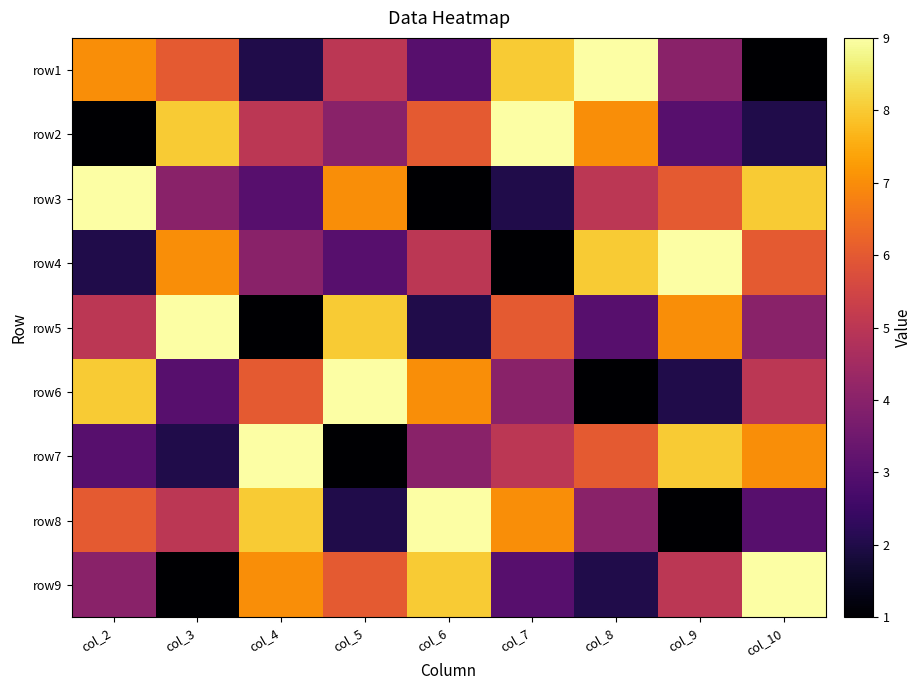

At which category is the sum across all series the highest?

col_2